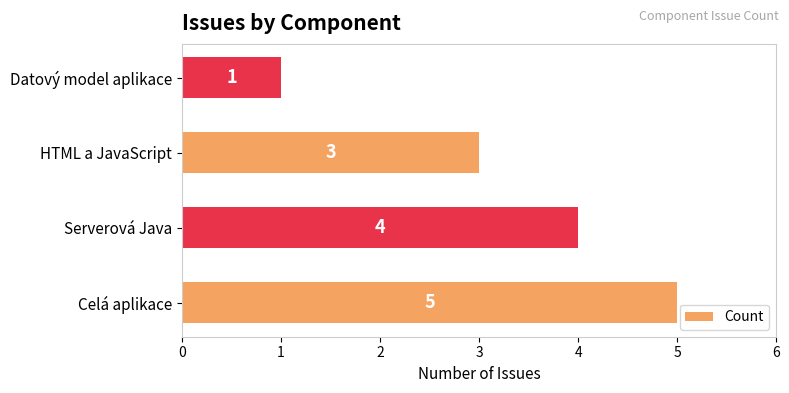

What is the sum of all values?

13